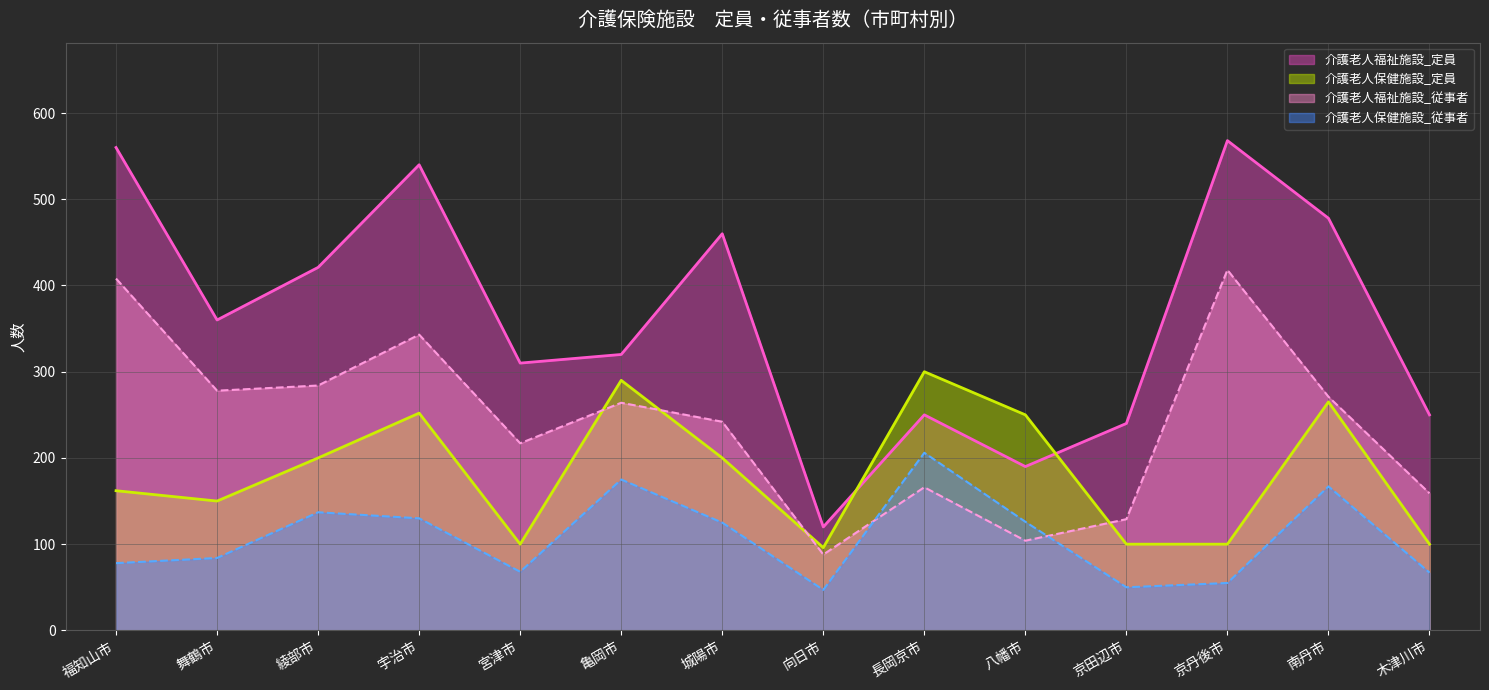

Count the number of data series in this chart.

4